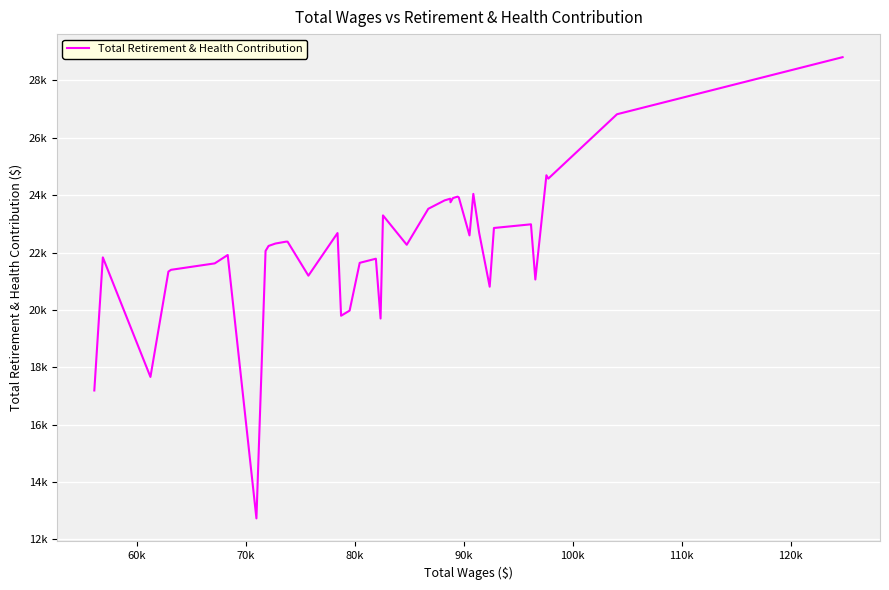

Does the chart display data point markers on the line(s)?

No